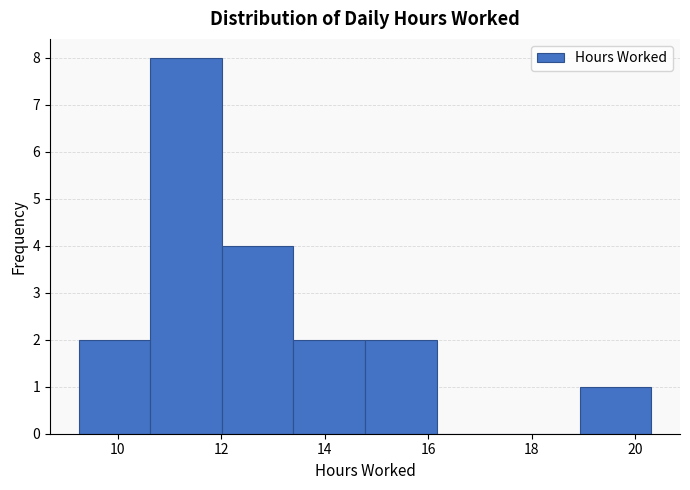

Reading left to right, transcribe this chart: for each bar, give the range it covers on the x-axis and its height. Neither the bar edges nor the heights are printed on the chart, so give them approximately, as read against the axes.

9.2 to 10.6: 2
10.6 to 12.0: 8
12.0 to 13.4: 4
13.4 to 14.8: 2
14.8 to 16.2: 2
16.2 to 17.6: 0
17.6 to 19.0: 0
19.0 to 20.4: 1